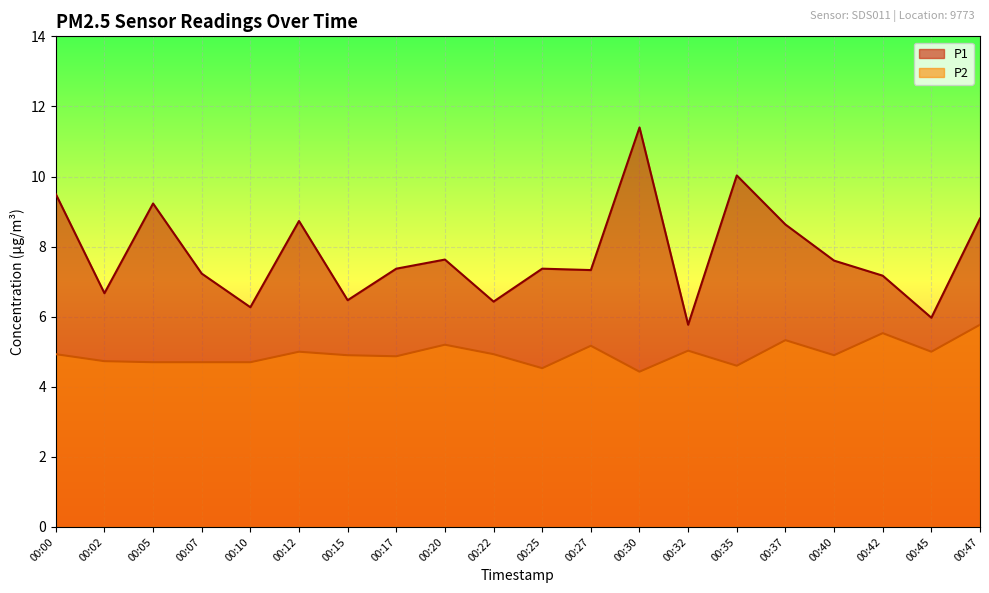

How many categories are shown in the chart?

20